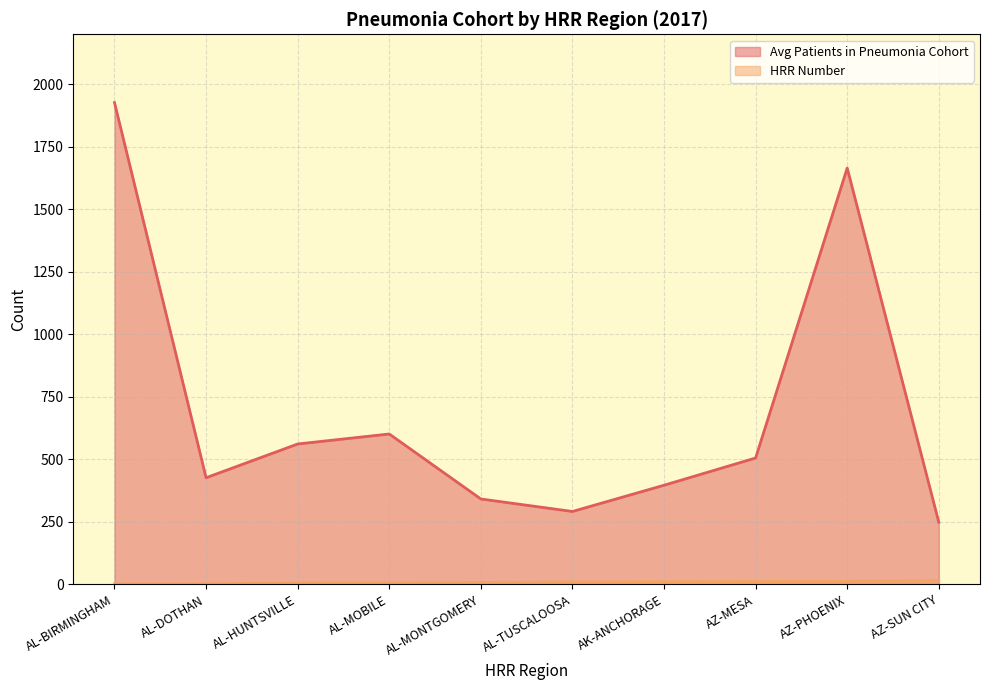

What position from the right is AL-DOTHAN?

9